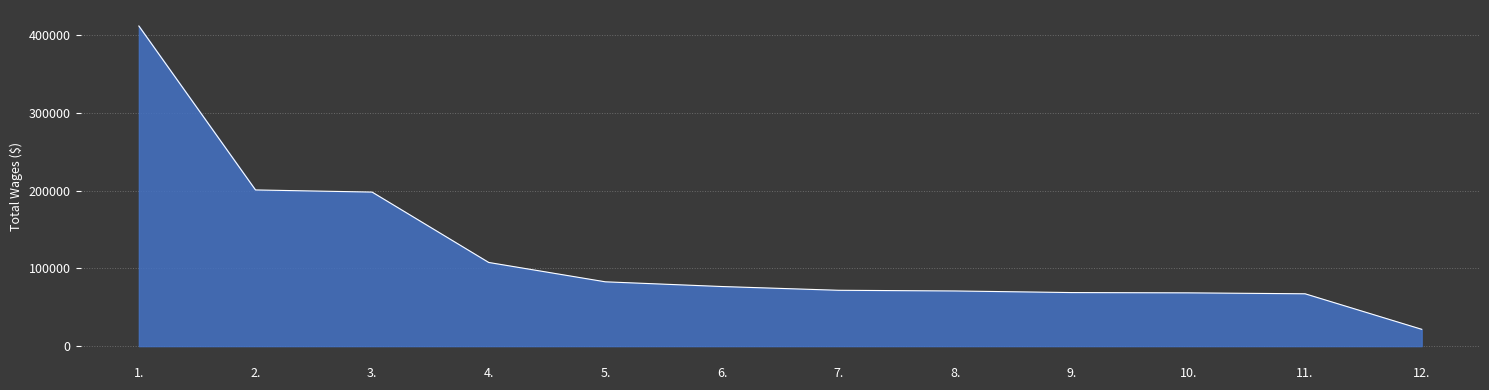

What is the difference between the maximum and minimum values?

390536